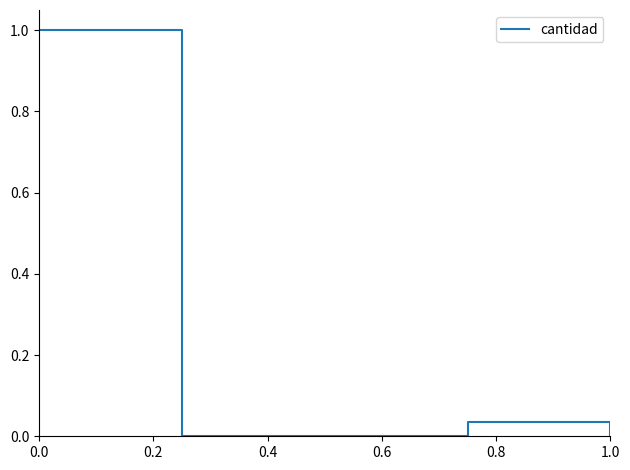

How many interior local peaks (higher than both neighbors) does the data have?

1